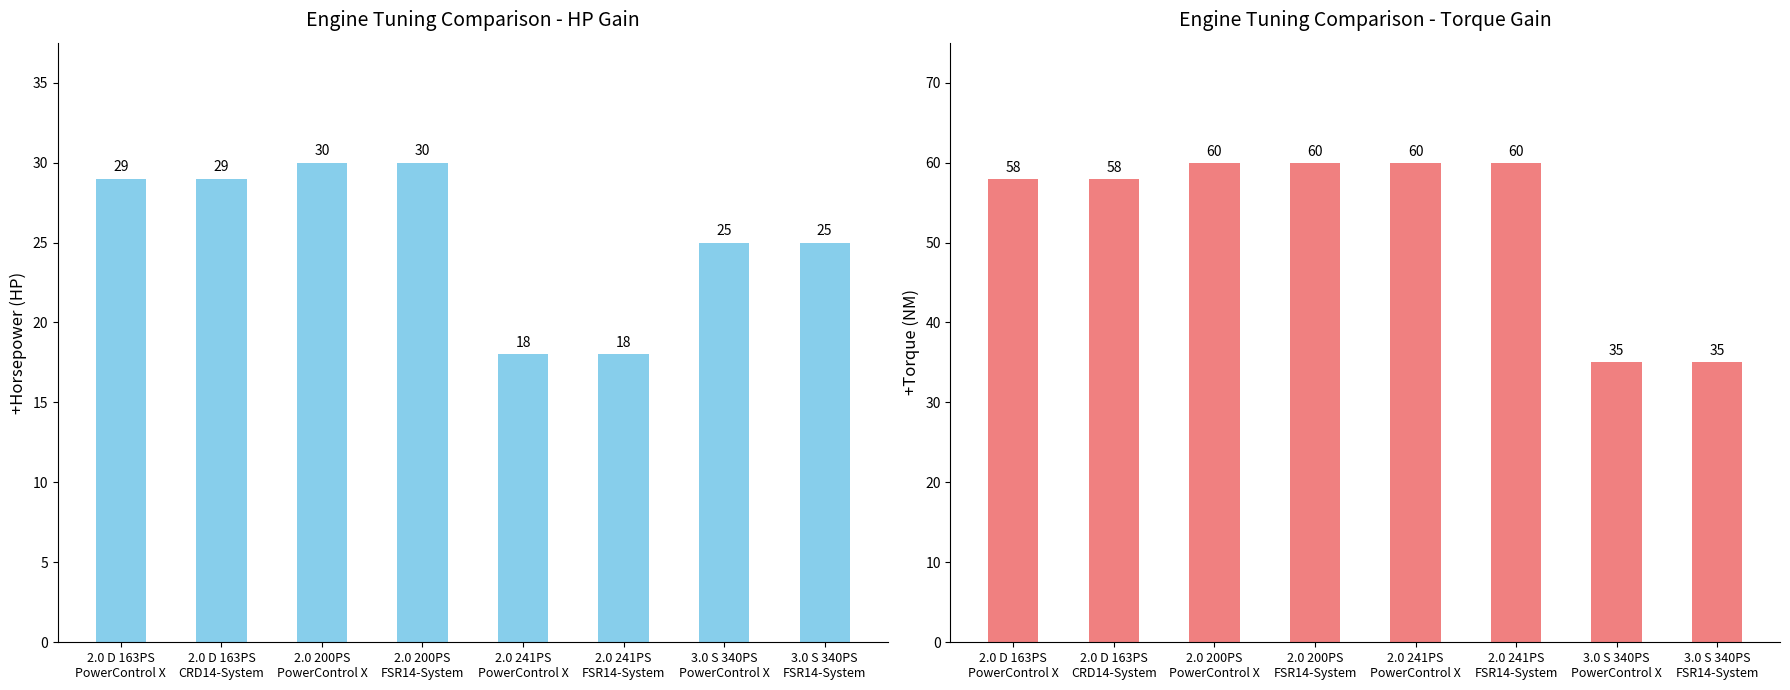

Reading left to right, transcribe all the data shown in this chart.

+마력/HP: 2.0 D 163PS
PowerControl X=29	2.0 D 163PS
CRD14-System=29	2.0 200PS
PowerControl X=30	2.0 200PS
FSR14-System=30	2.0 241PS
PowerControl X=18	2.0 241PS
FSR14-System=18	3.0 S 340PS
PowerControl X=25	3.0 S 340PS
FSR14-System=25
+토크/NM: 2.0 D 163PS
PowerControl X=58	2.0 D 163PS
CRD14-System=58	2.0 200PS
PowerControl X=60	2.0 200PS
FSR14-System=60	2.0 241PS
PowerControl X=60	2.0 241PS
FSR14-System=60	3.0 S 340PS
PowerControl X=35	3.0 S 340PS
FSR14-System=35